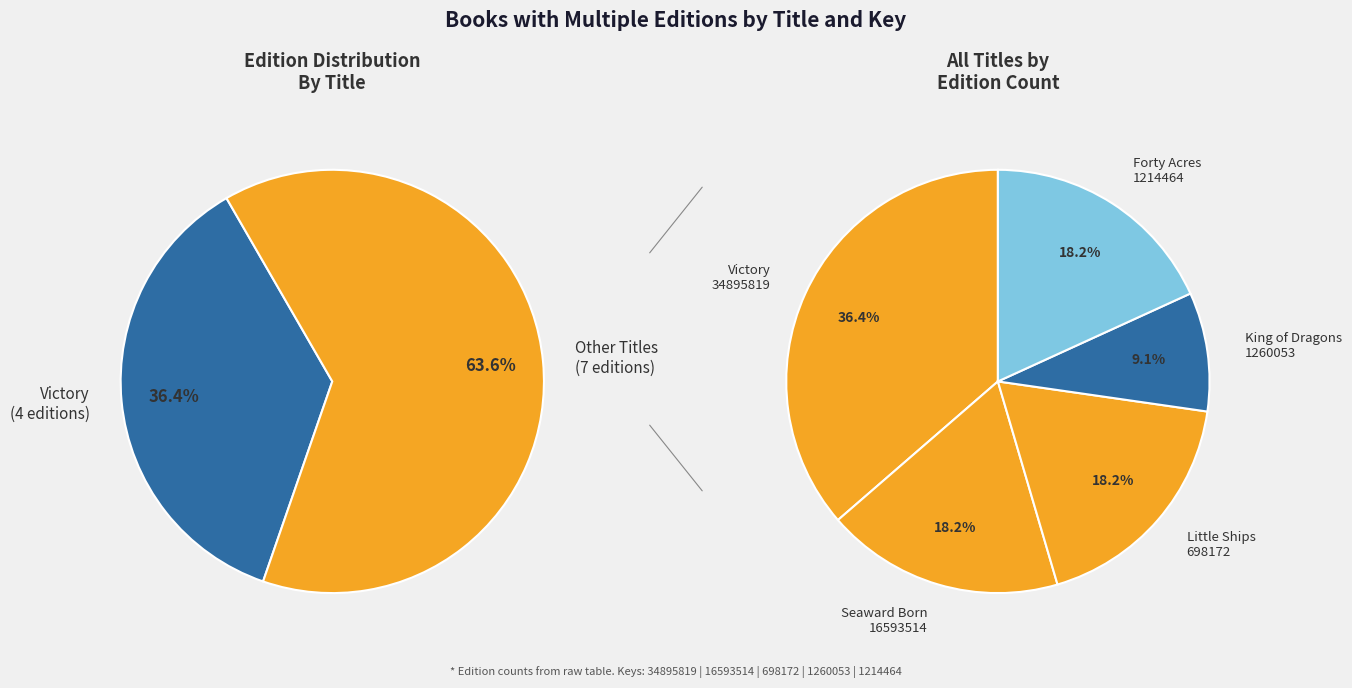

To the nearest percent, what percentage of the pie is Victory?

36%